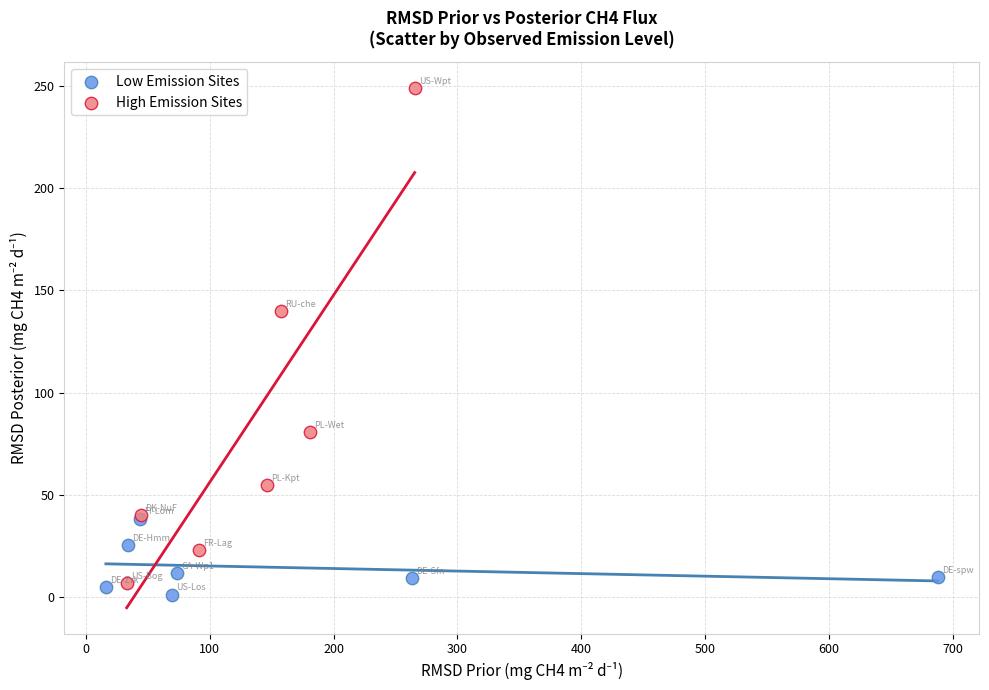

Which series has the largest Y range (max minus min)?

High Emission Sites